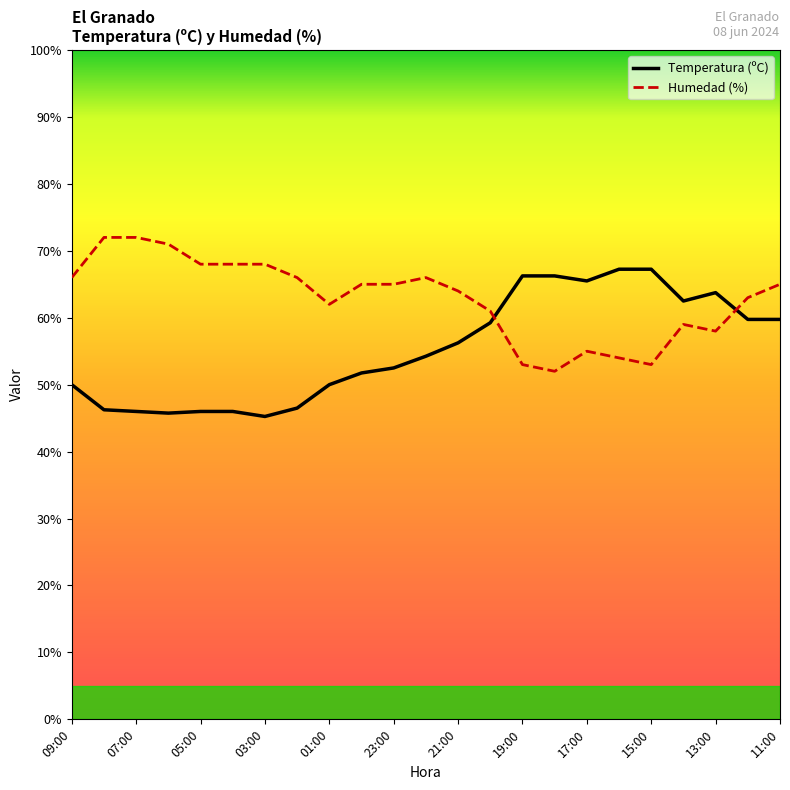

What is the difference between the maximum and minimum values in the Temperatura (ºC) series?

22.0